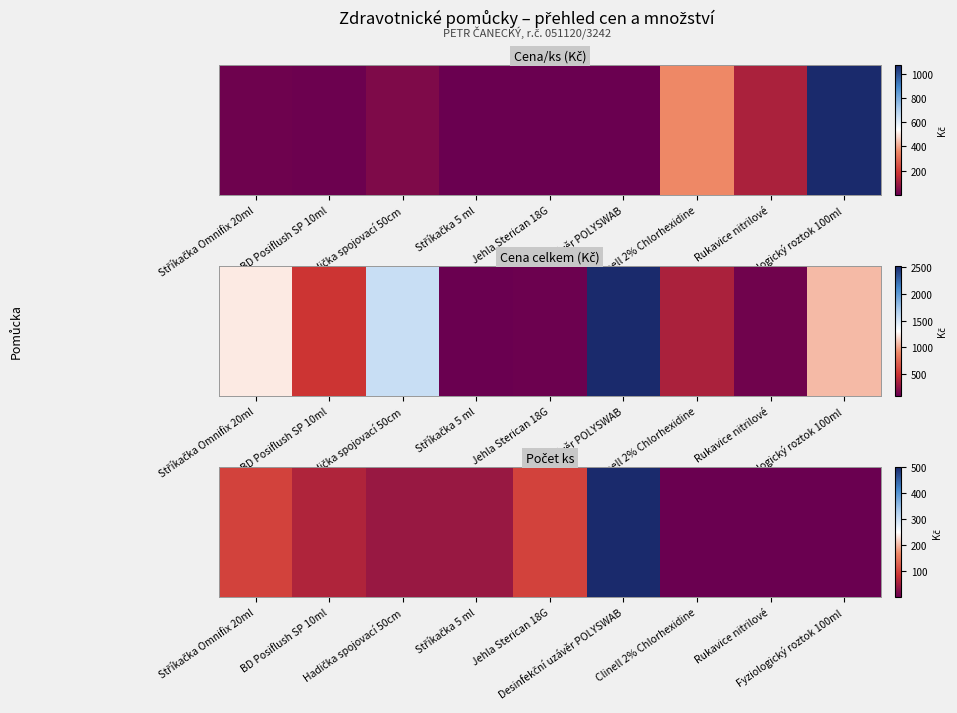

Reading left to right, what are all the values shown in this chart?

Stříkačka Omnifix 20ml=100	BD Posiflush SP 10ml=60	Hadička spojovací 50cm=40	Stříkačka 5 ml=40	Jehla Sterican 18G=100	Desinfekční uzávěr POLYSWAB=500	Clinell 2% Chlorhexidine=1	Rukavice nitrilové=1	Fyziologický roztok 100ml=1